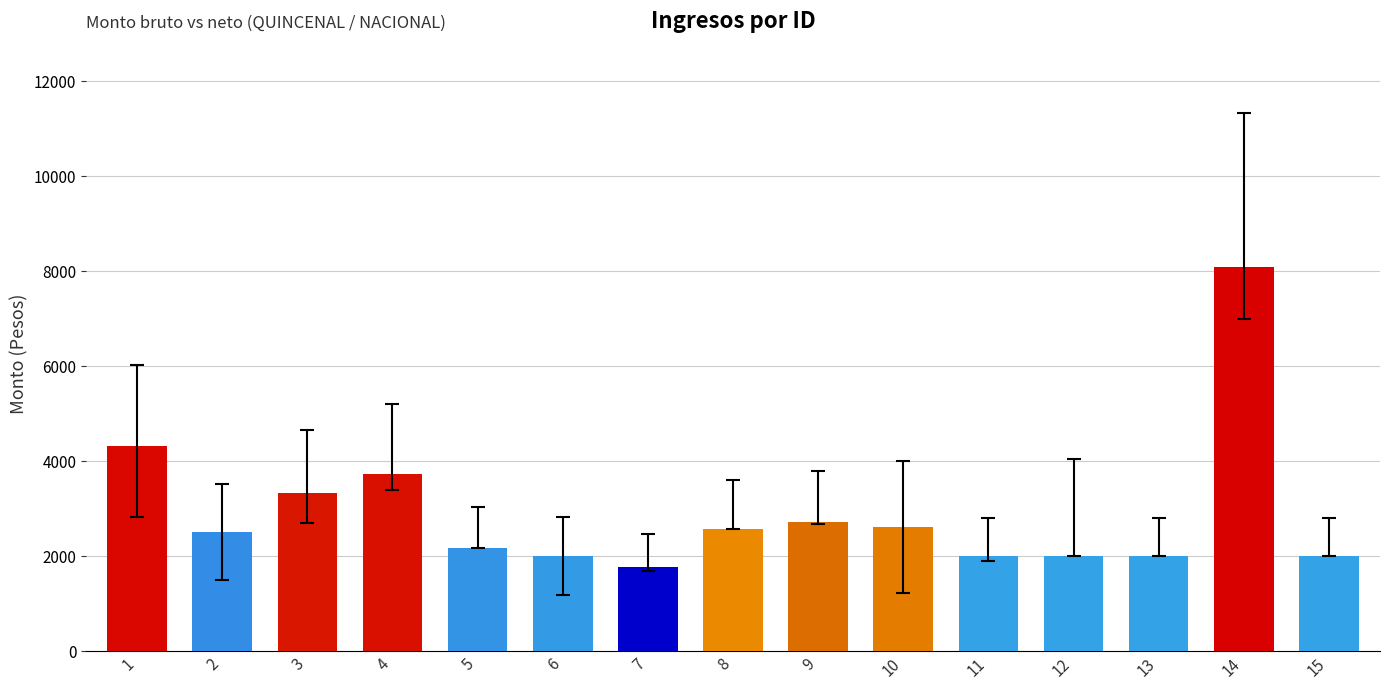

Is it true that the value at 3 is 3323.4?

True